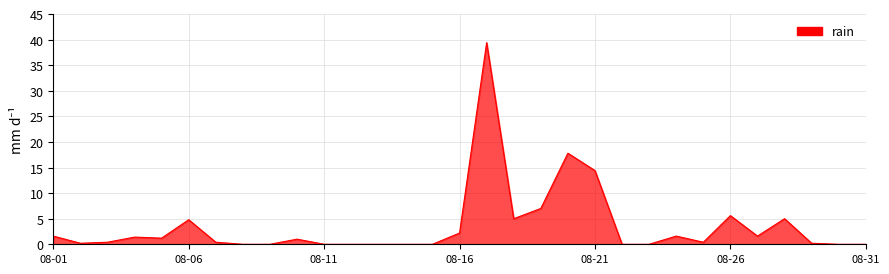

What is the maximum value shown in the chart?

39.4